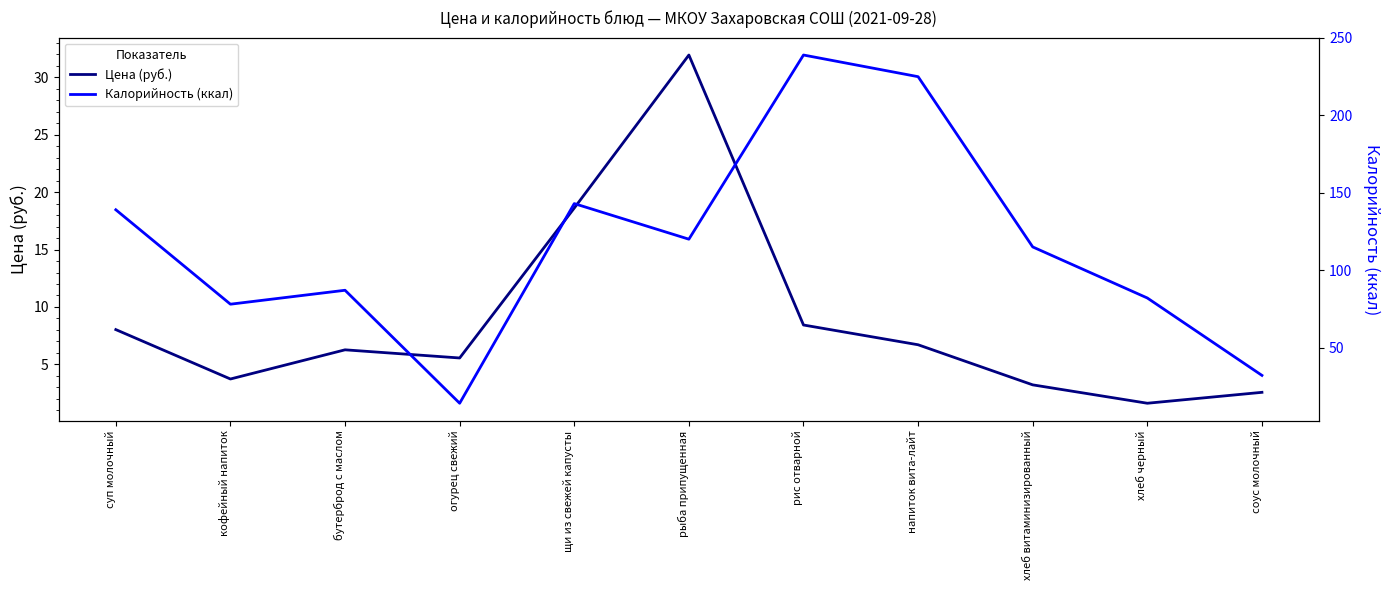

Which has a higher value, соус молочный or огурец свежий?

огурец свежий